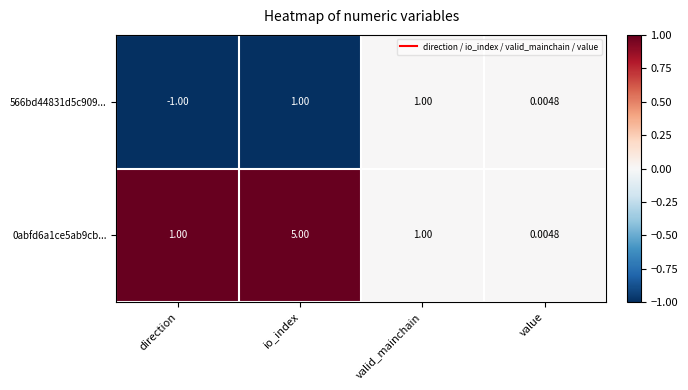

At which label is 566bd44831d5c909... closest to 0?

value